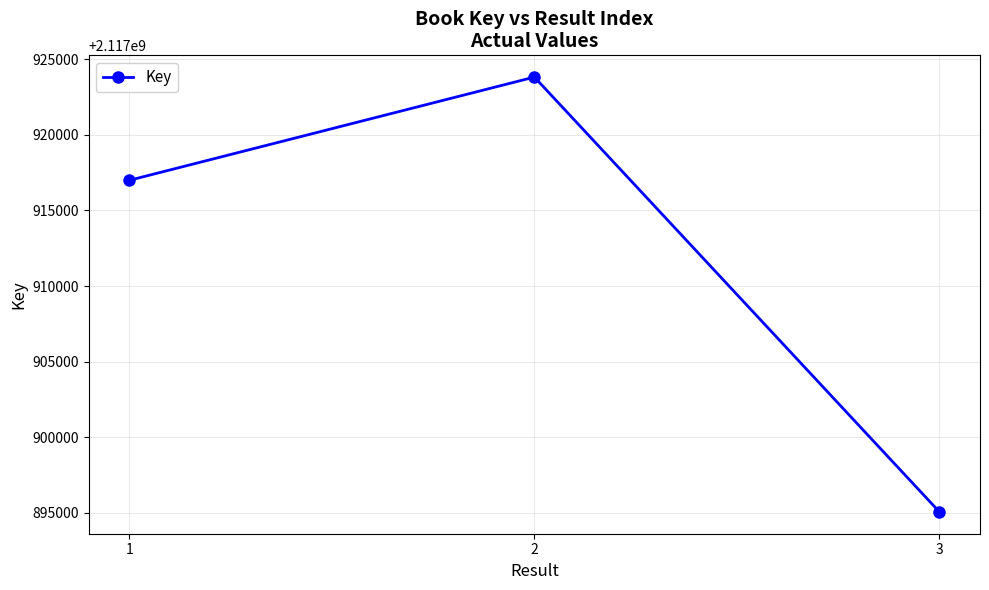

How many values are between 2117895060 and 2117923816?

3